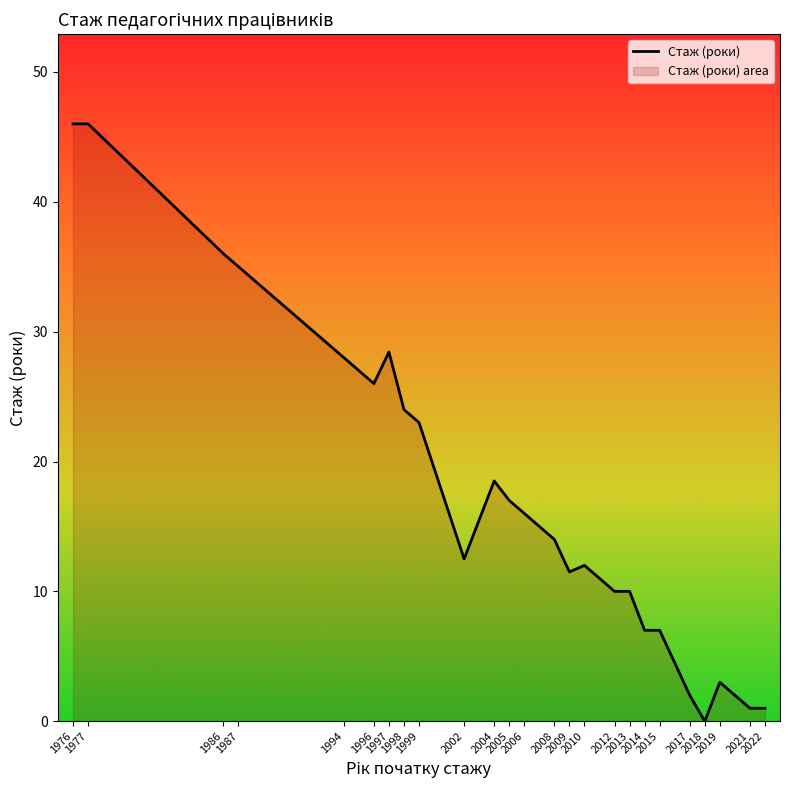

What is the difference between the maximum and minimum values?

46.0